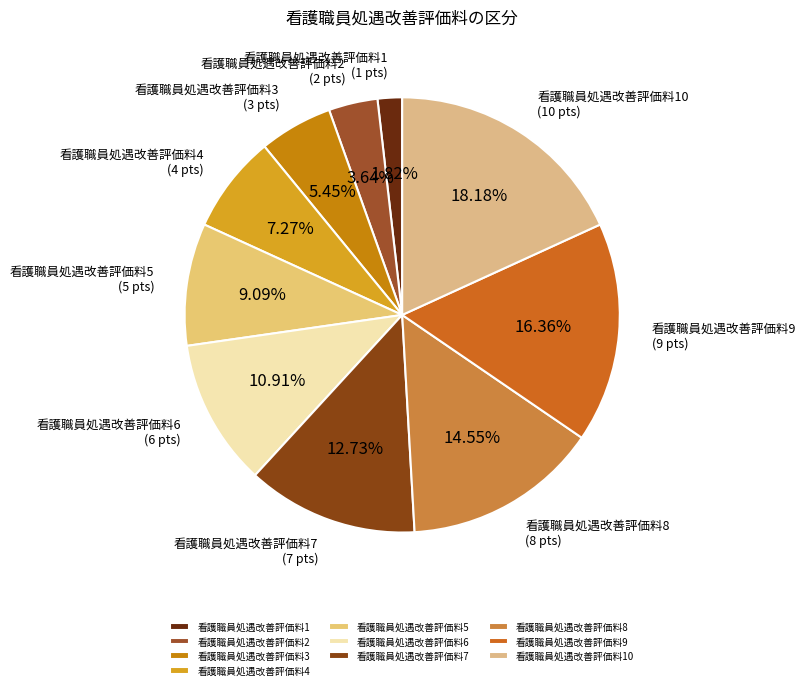

Does 看護職員処遇改善評価料2 account for over 50% of the chart?

No